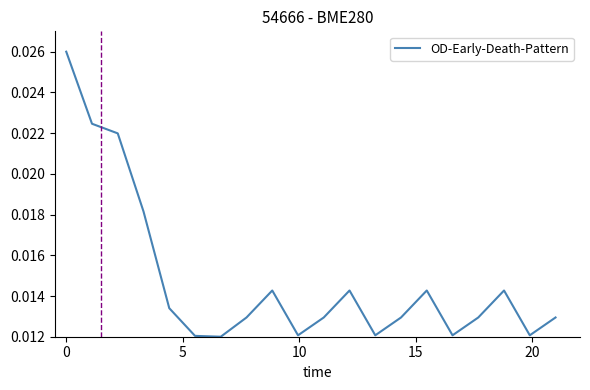

Is this an area chart (filled region under the line)?

No